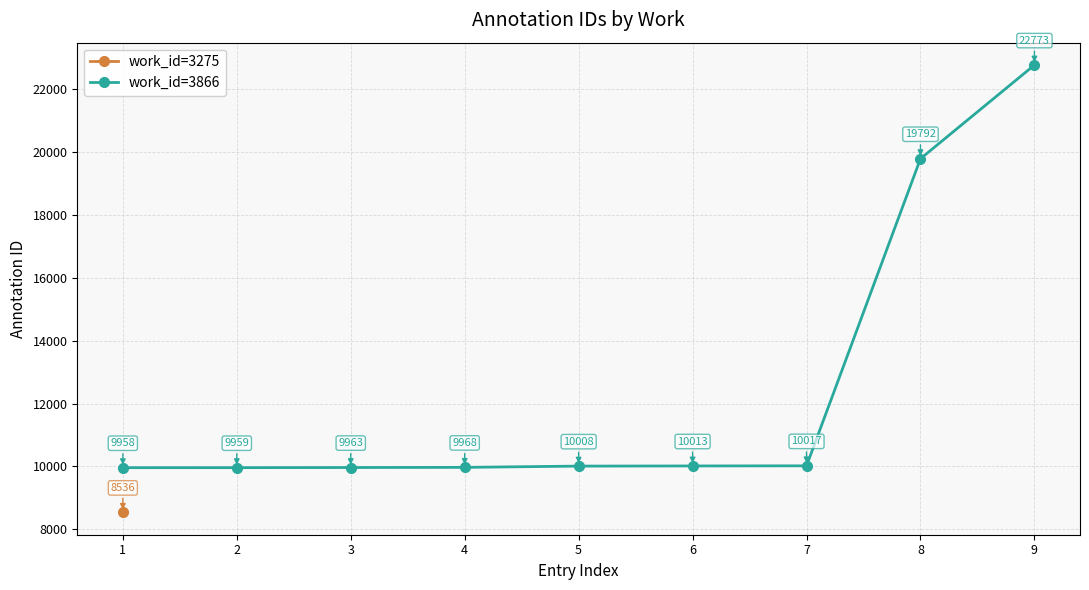

Reading left to right, extract all data points from this chart.

1=9958	2=9959	3=9963	4=9968	5=10008	6=10013	7=10017	8=19792	9=22773